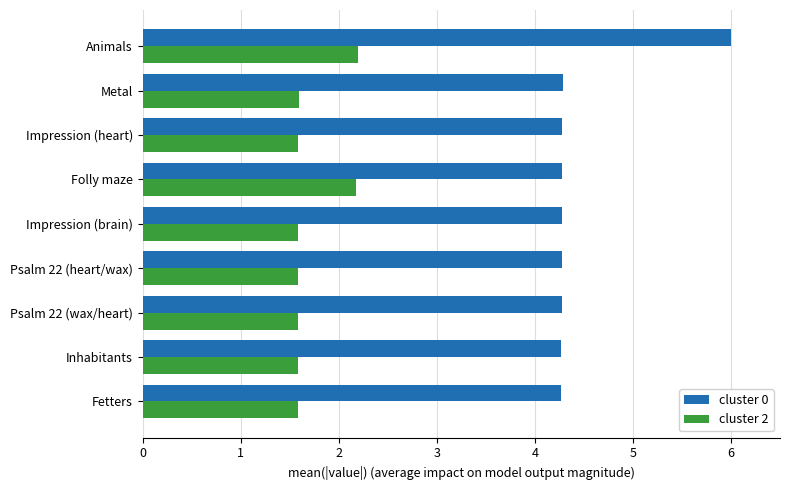

Rank the series by their maximum value, from highest to lowest.

cluster 0, cluster 2